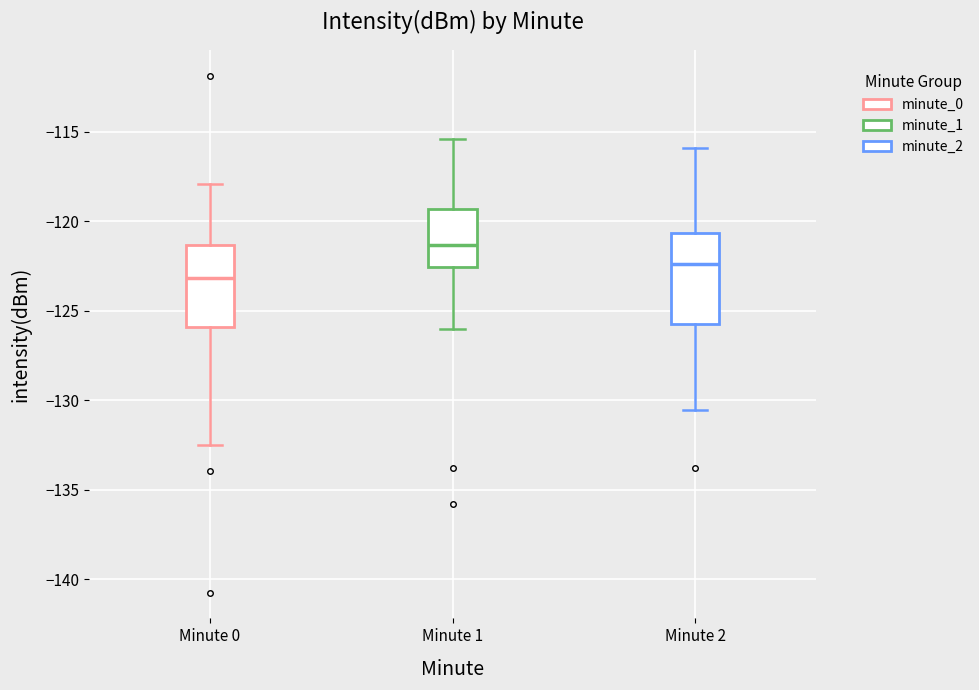

Reading left to right, transcribe this box plot: for each box, give where its median line is, the range the box spans, and where its two whiskers end, as read against the y-axis. The values are not printed on the chart, so give them approximately, as read against the axis.

Minute 0: median -123.0, box -126.0 to -121.5, whiskers -132.5 to -118.0
Minute 1: median -121.5, box -122.5 to -119.5, whiskers -126.0 to -115.5
Minute 2: median -122.5, box -125.5 to -120.5, whiskers -130.5 to -116.0